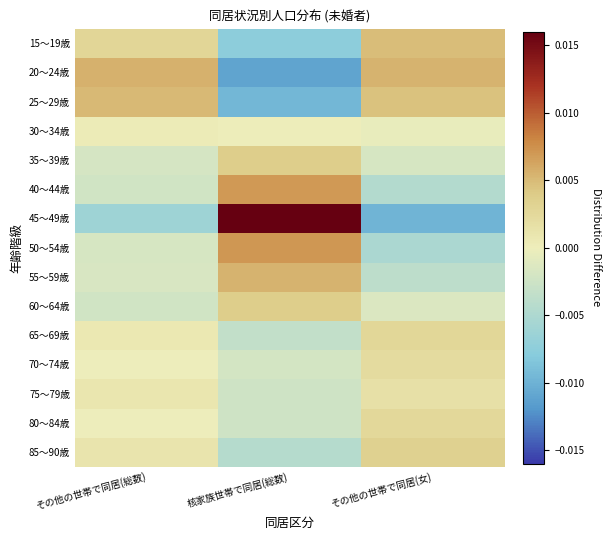

Rank the series by their maximum value, from highest to lowest.

45～49歳, 50～54歳, 40～44歳, 20～24歳, 55～59歳, 25～29歳, 15～19歳, 35～39歳, 60～64歳, 85～90歳, 65～69歳, 80～84歳, 70～74歳, 75～79歳, 30～34歳